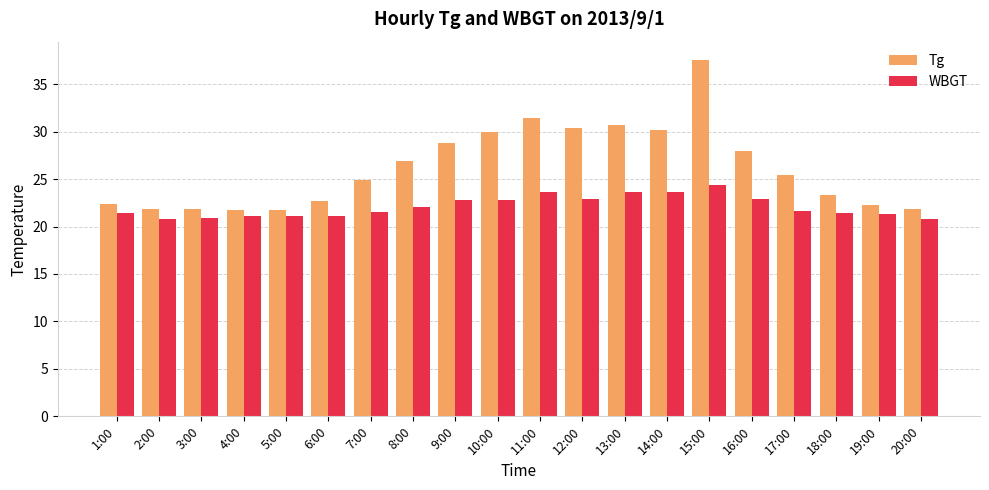

The WBGT series shows 29.5 at 18:00. True or false?

False